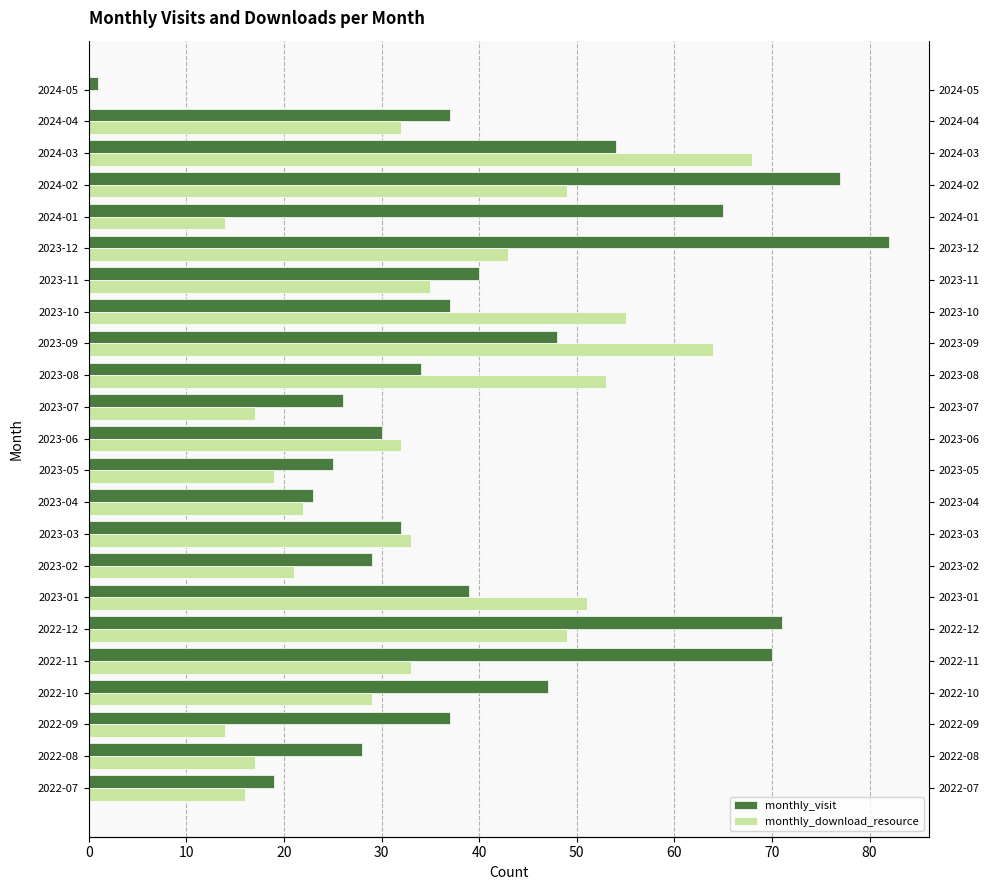

What is the difference between the second highest and second lowest values in the monthly_visit series?

58